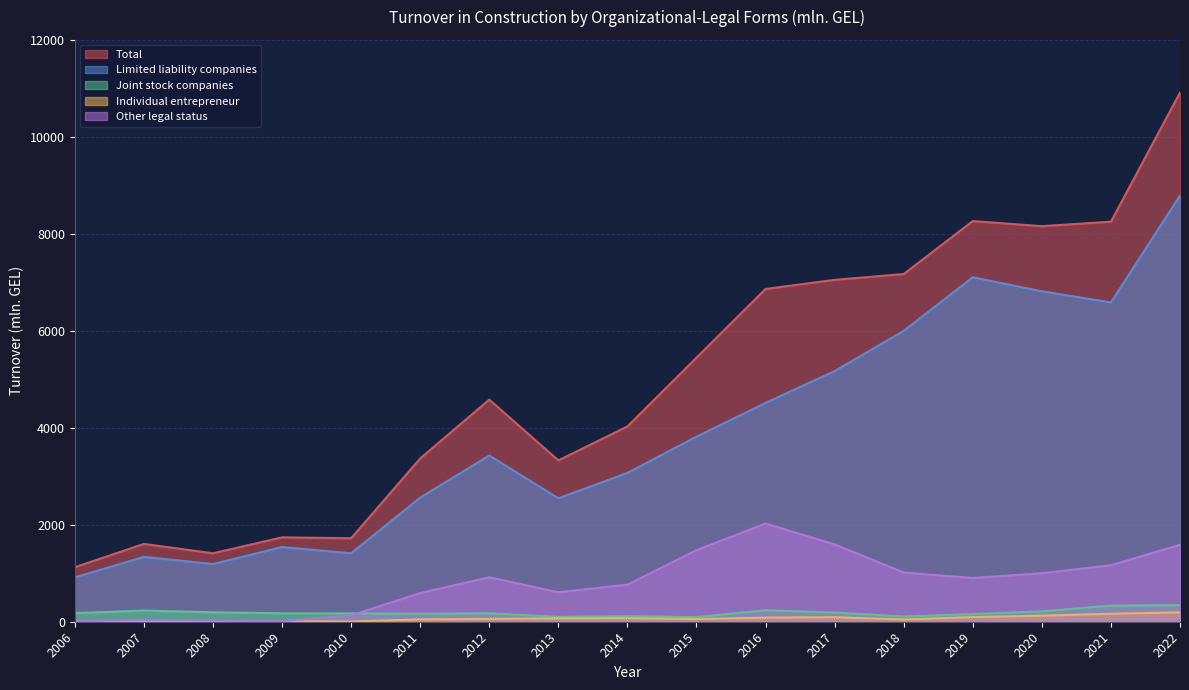

Is it true that Total equals 3367.9 at 2011?

True